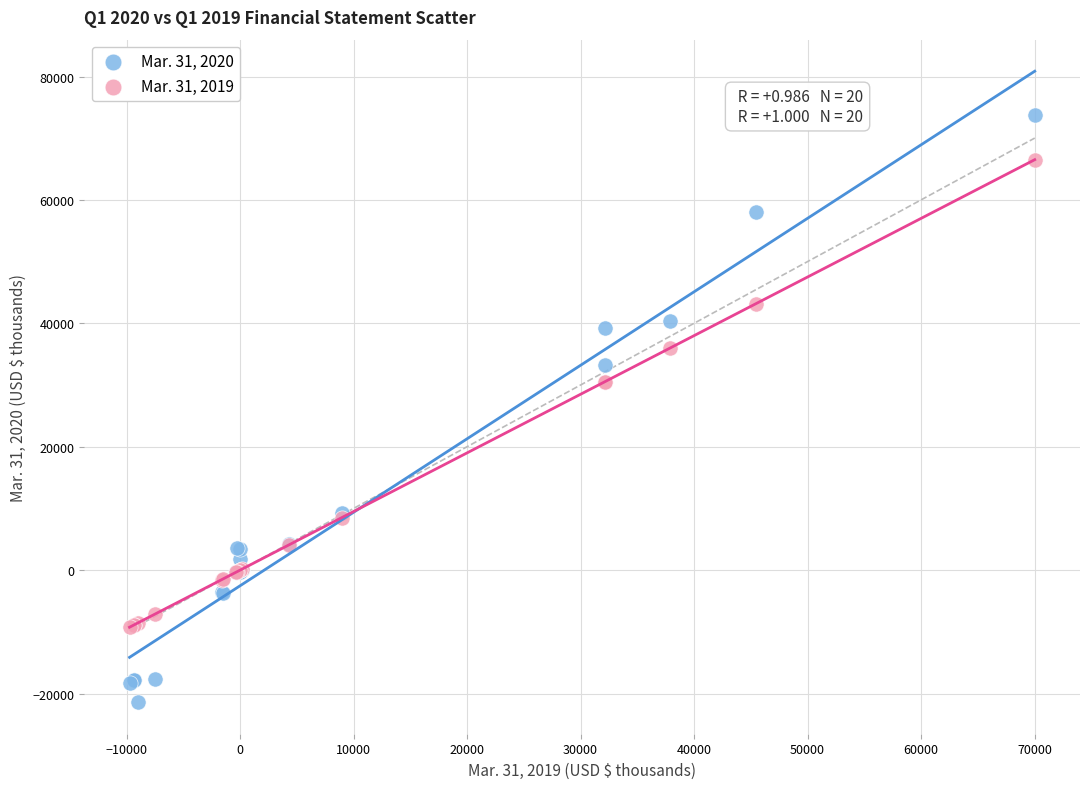

Which series contains the lowest Y value?

Mar. 31, 2020